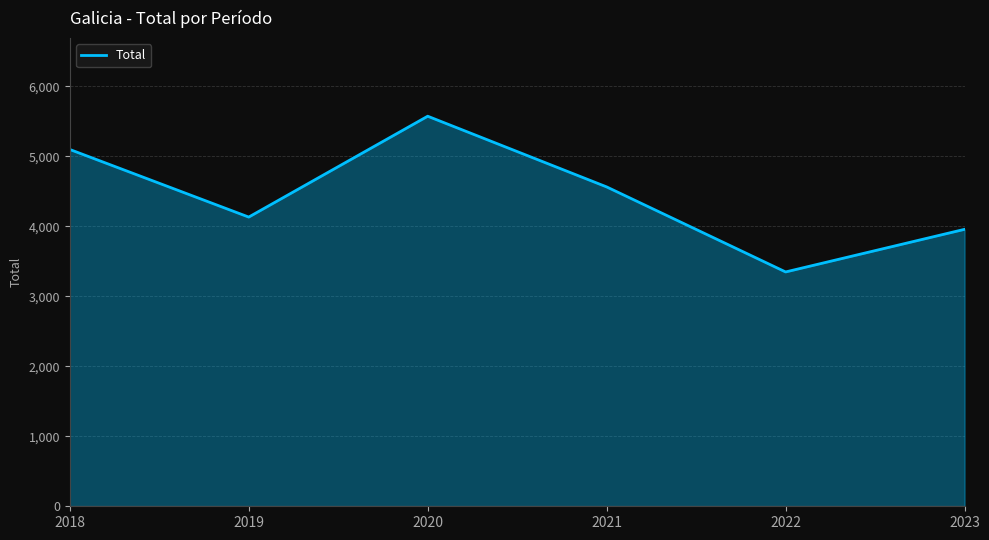

True or false: the data shows 3348 at 2022.

True